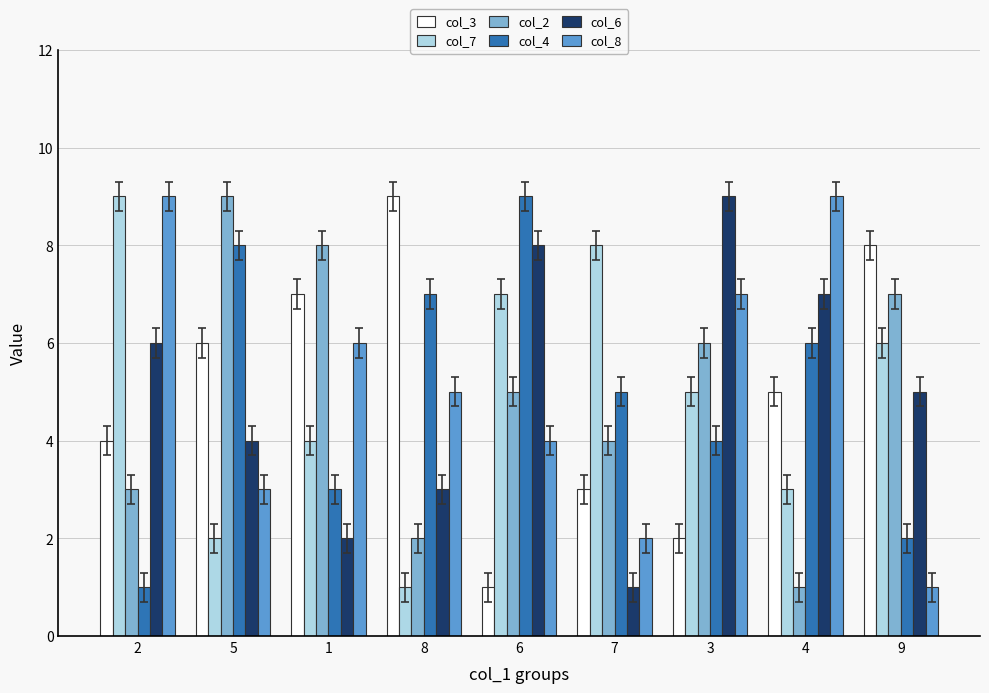

What is the difference between the maximum and minimum values in the col_7 series?

8